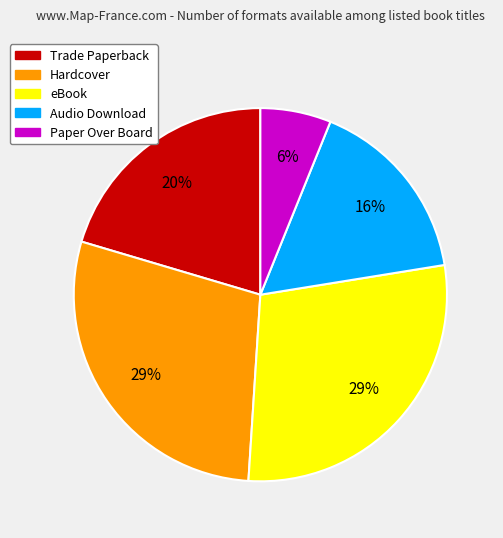

How many slices are in this pie chart?

5